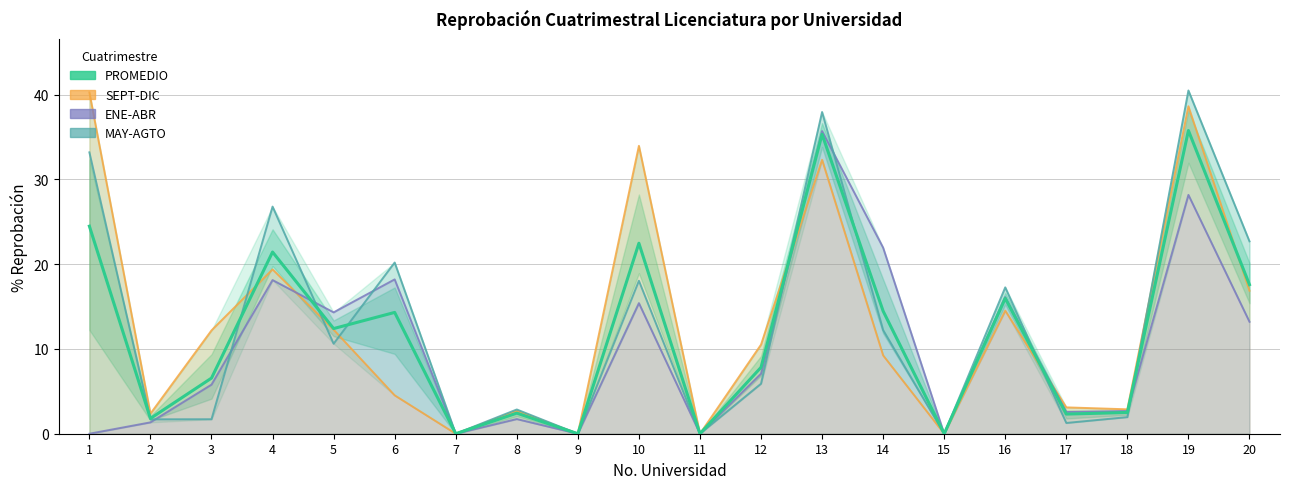

Does the chart display data point markers on the line(s)?

No